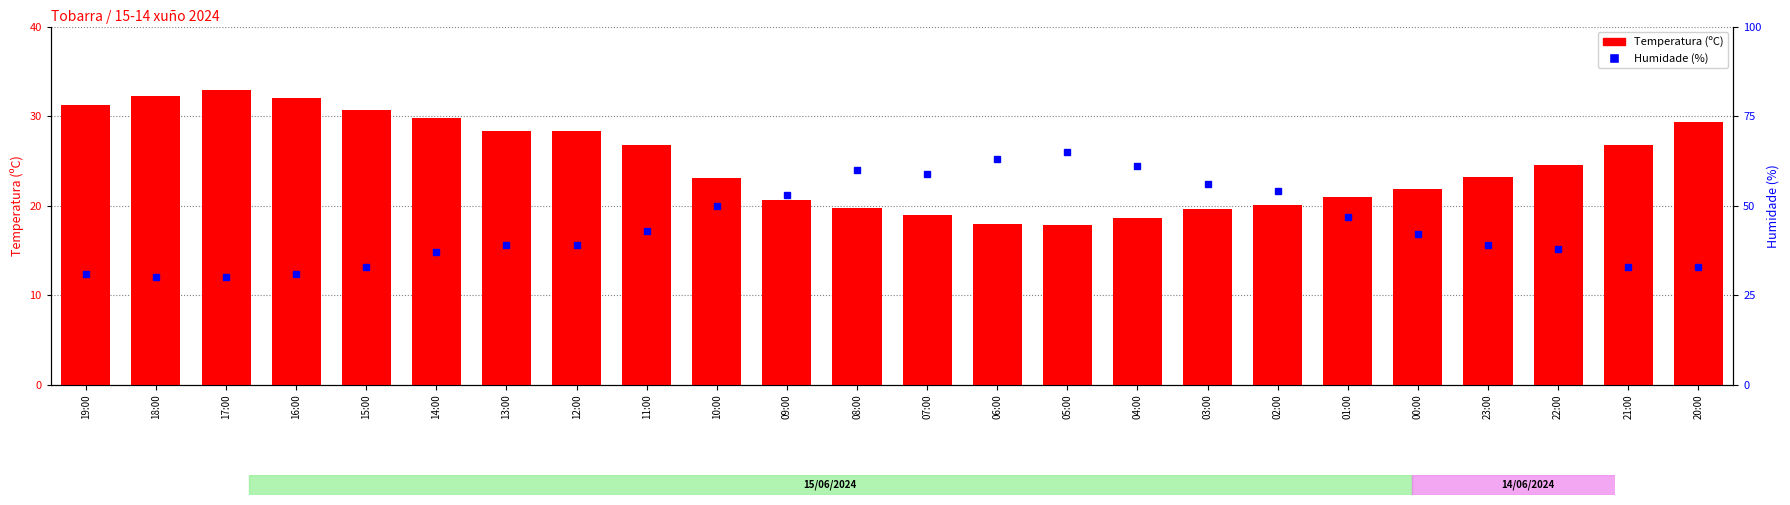

What are all the series names shown in the legend?

Temperatura (ºC), Humidade (%)